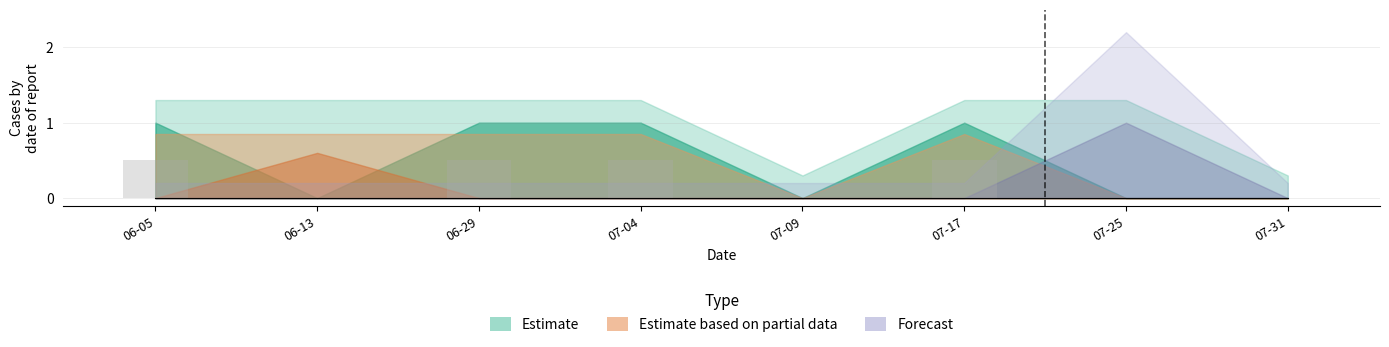

Between 07-25 and 06-29, which is larger?

06-29